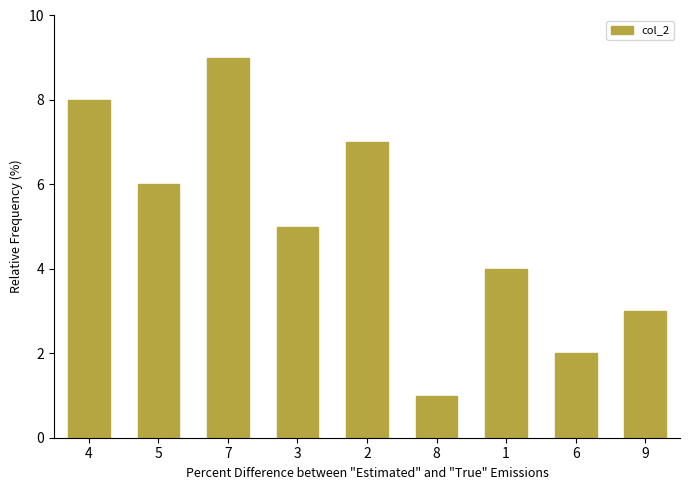

At which label is the value closest to 5?

3